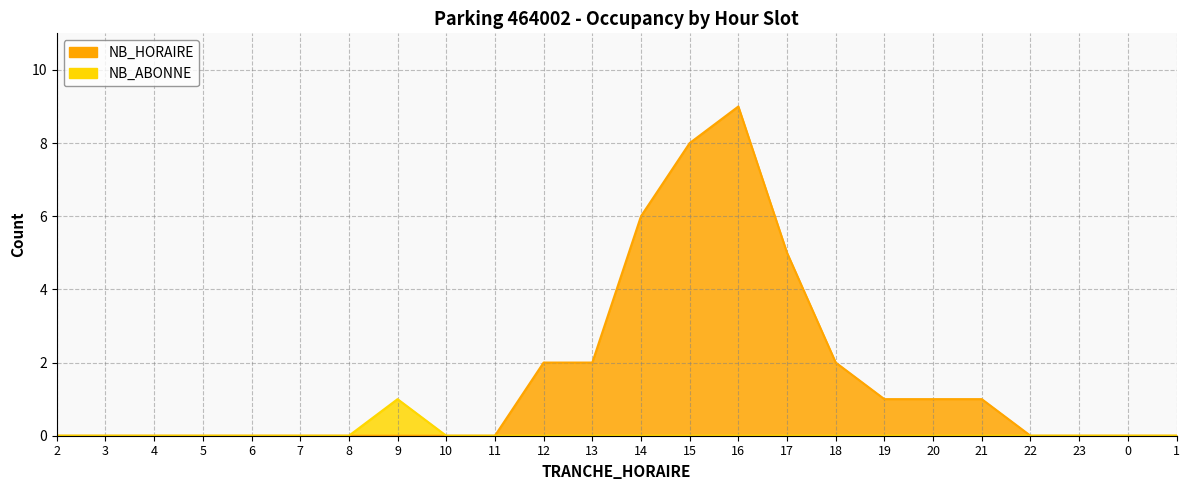

Is it true that NB_ABONNE equals 0 at 8?

True